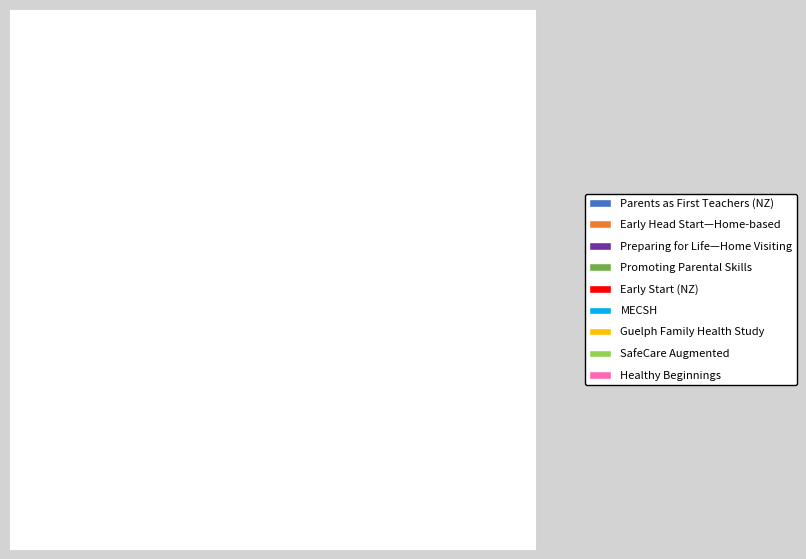

What is the total percentage of Healthy Beginnings and SafeCare Augmented?

15.0%